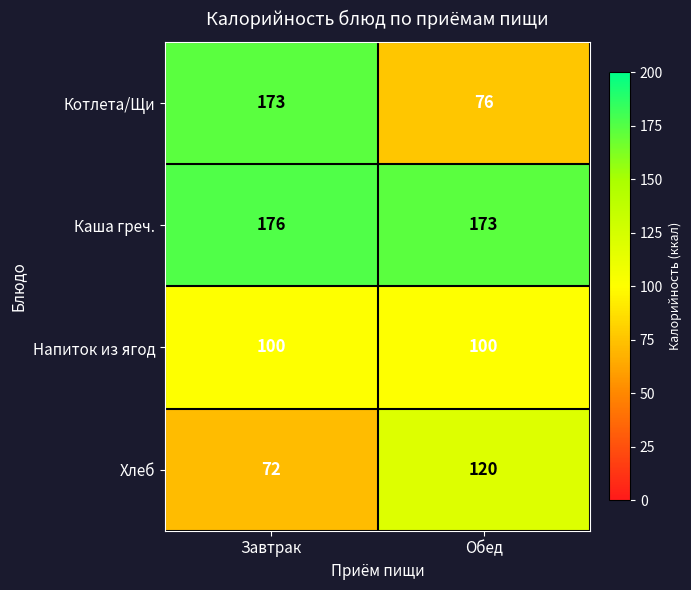

True or false: Каша греч. has a value of 49 at Завтрак.

False